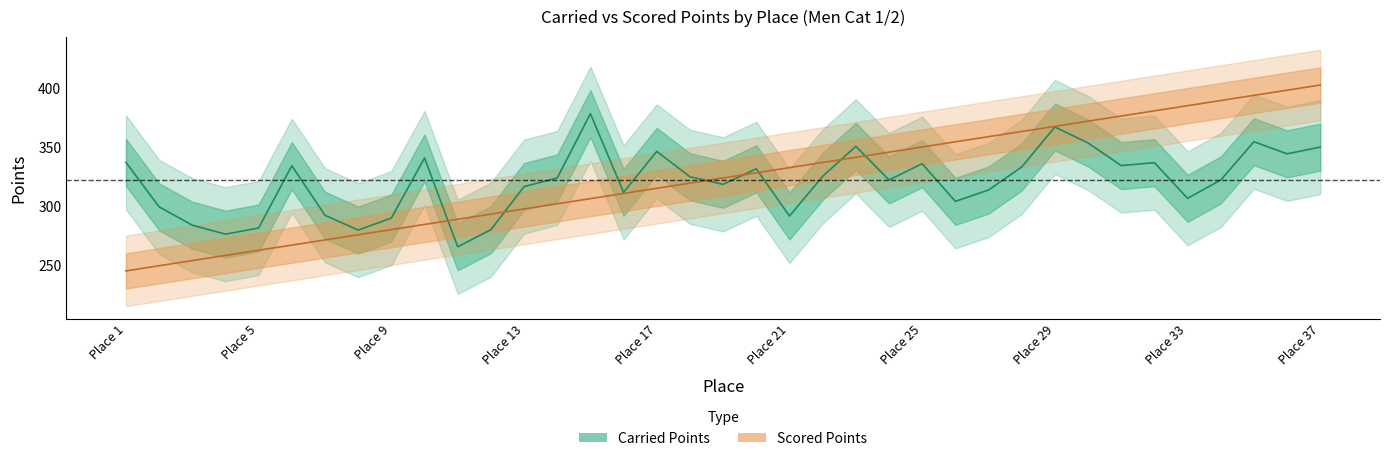

What is the difference between the highest and lowest values at 4?

18.1